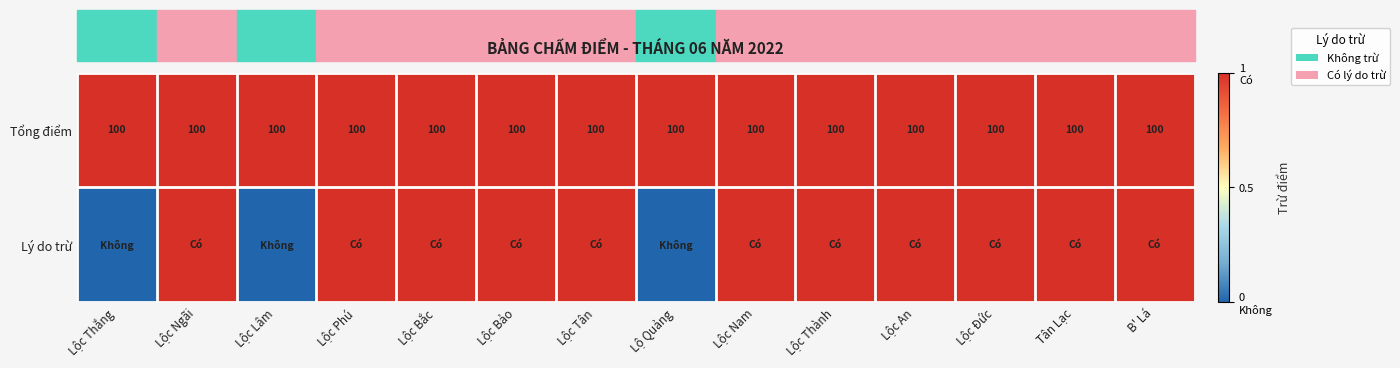

True or false: Tổng điểm has a value of 100 at Lộc Ngãi.

True